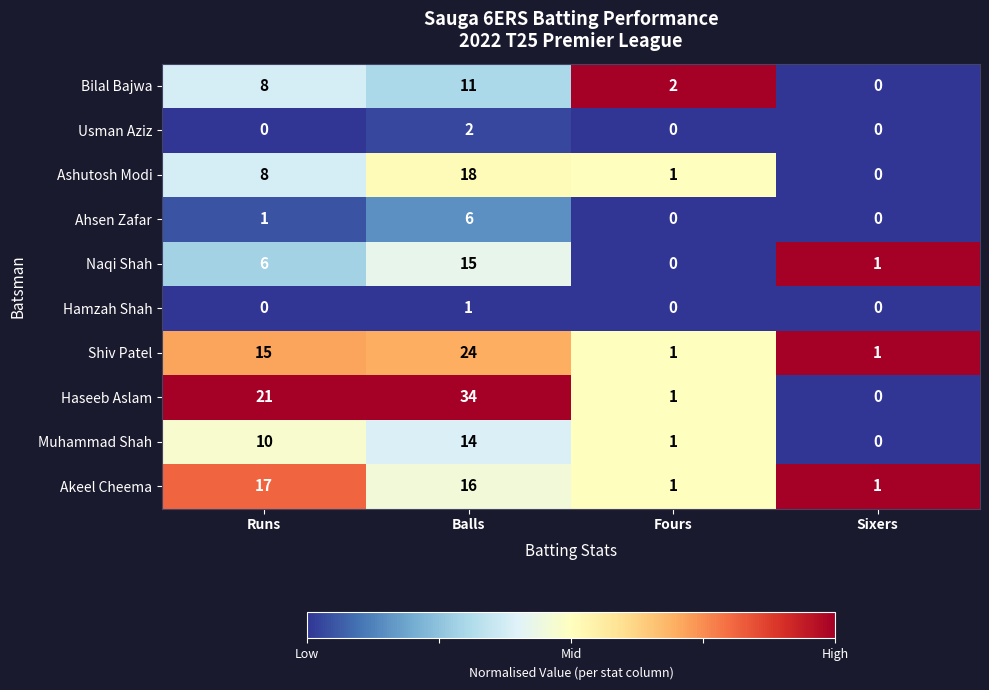

At how many categories does at least one series exceed 0?

4